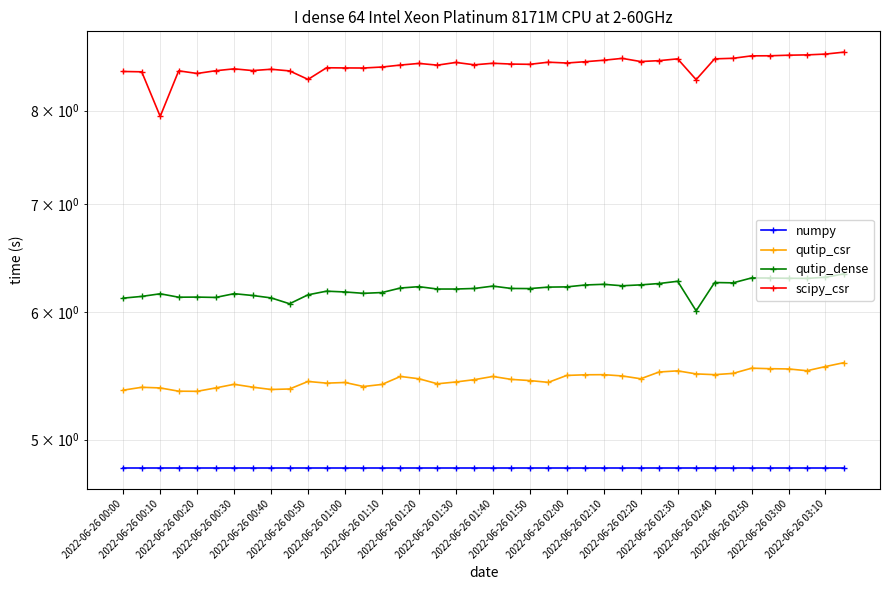

Read the scipy_csr value at 2022-06-26 00:20.

8.4